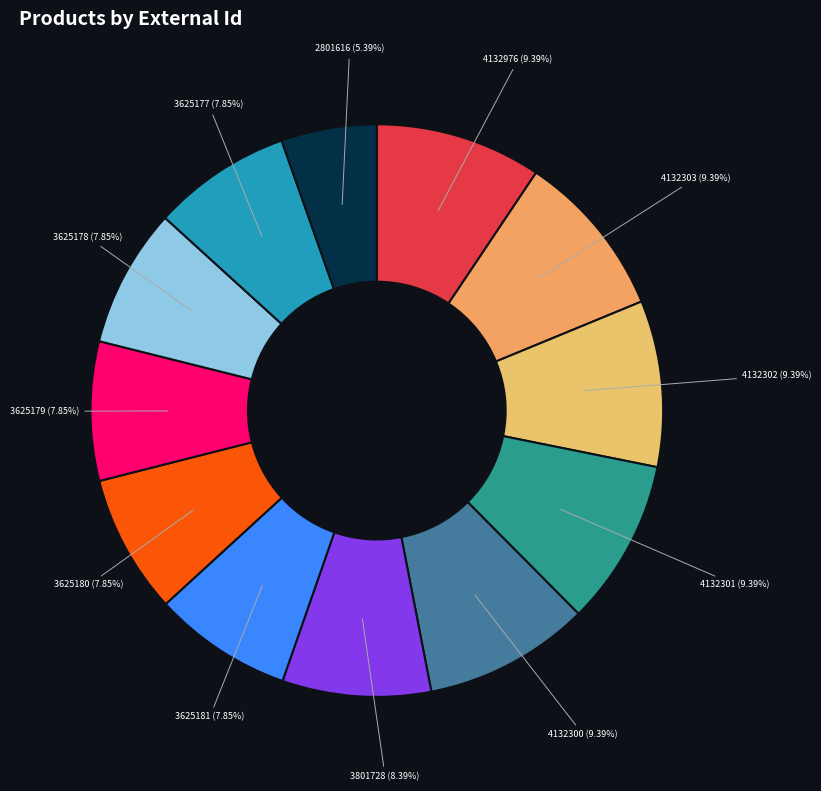

Does 4132302 represent more than half of the total?

No